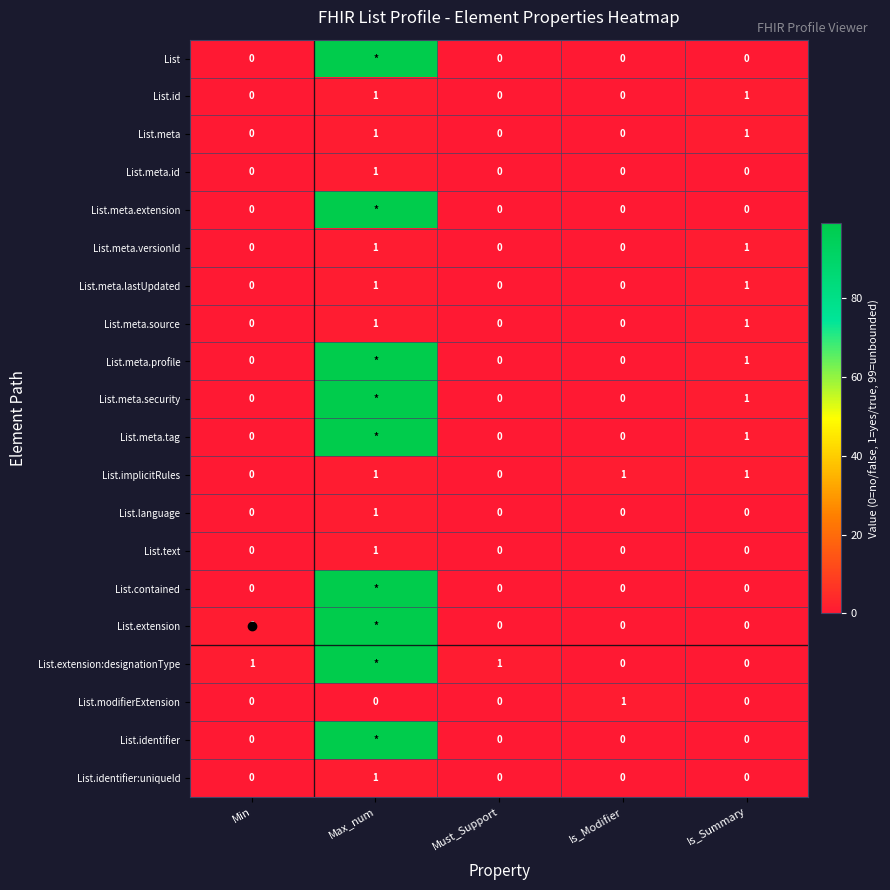

How many List.implicitRules values are between 0 and 1?

5